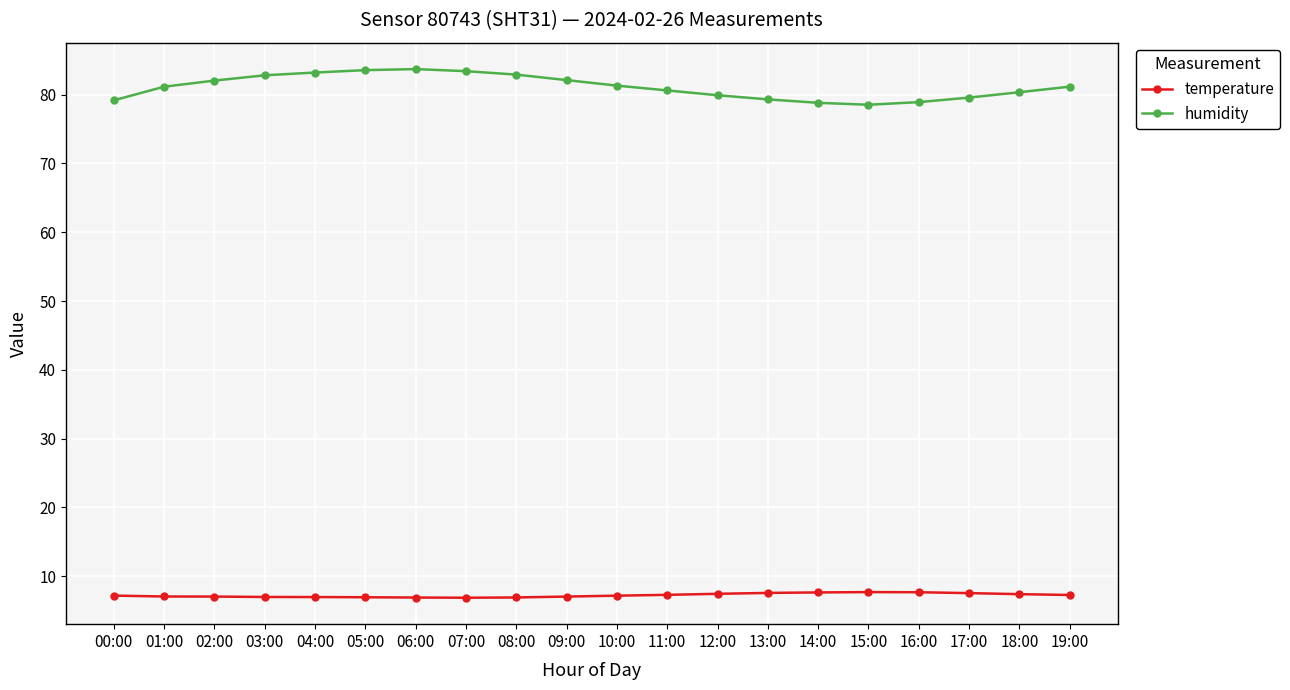

How many distinct data groups are displayed?

2